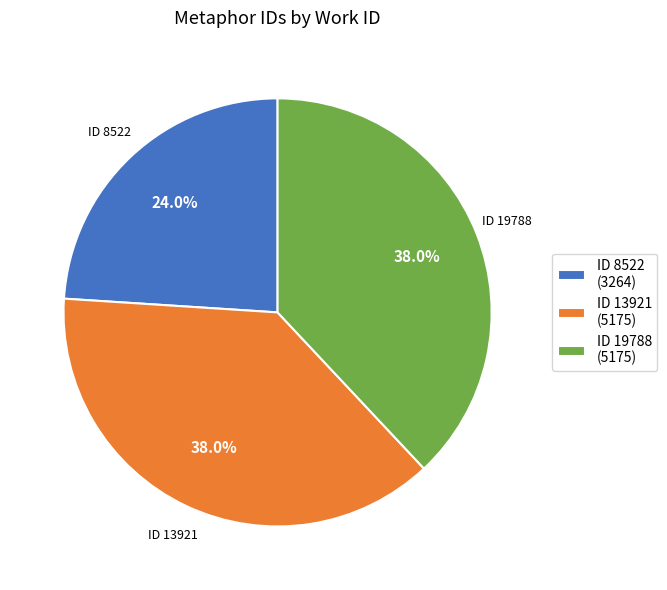

Is the sum of ID 19788 (5175) and ID 8522 (3264) greater than half?

Yes